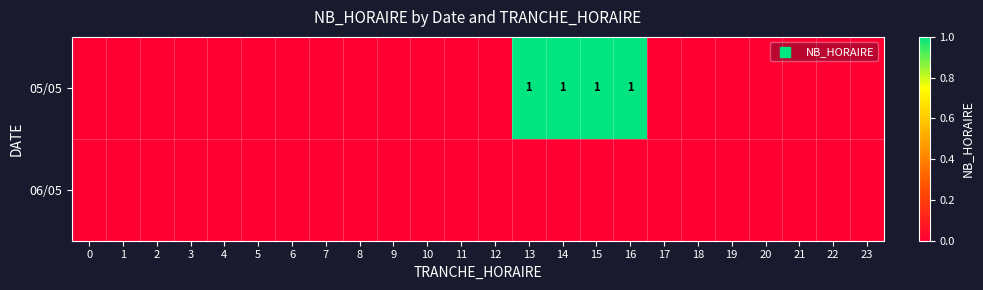

Count the number of data series in this chart.

2